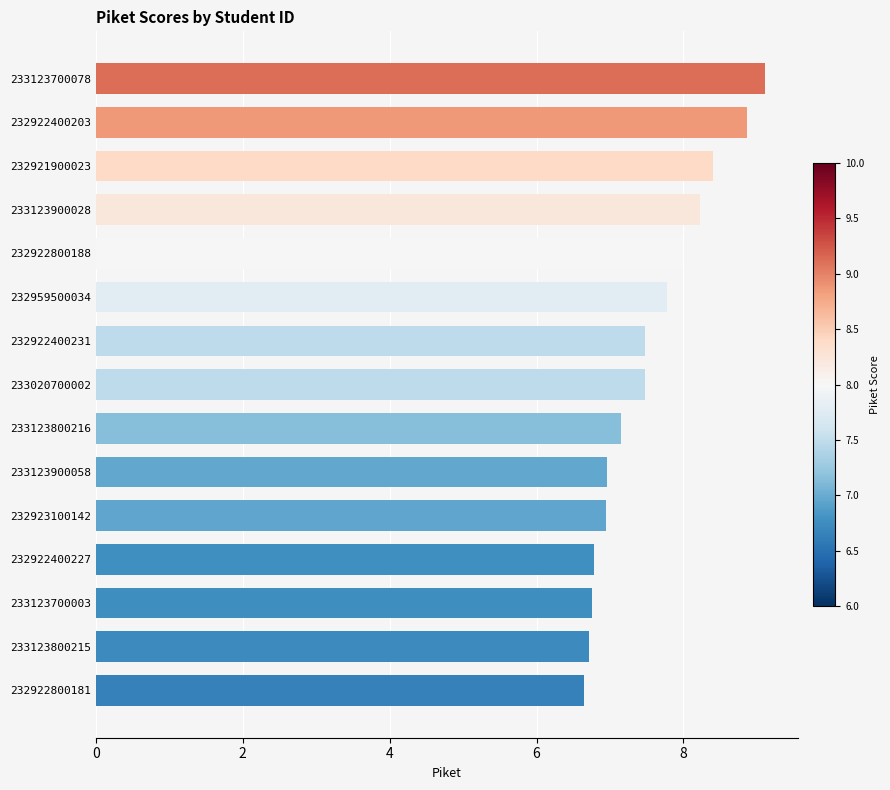

What is the change in value from 233123800215 to 233123900028?

+1.5